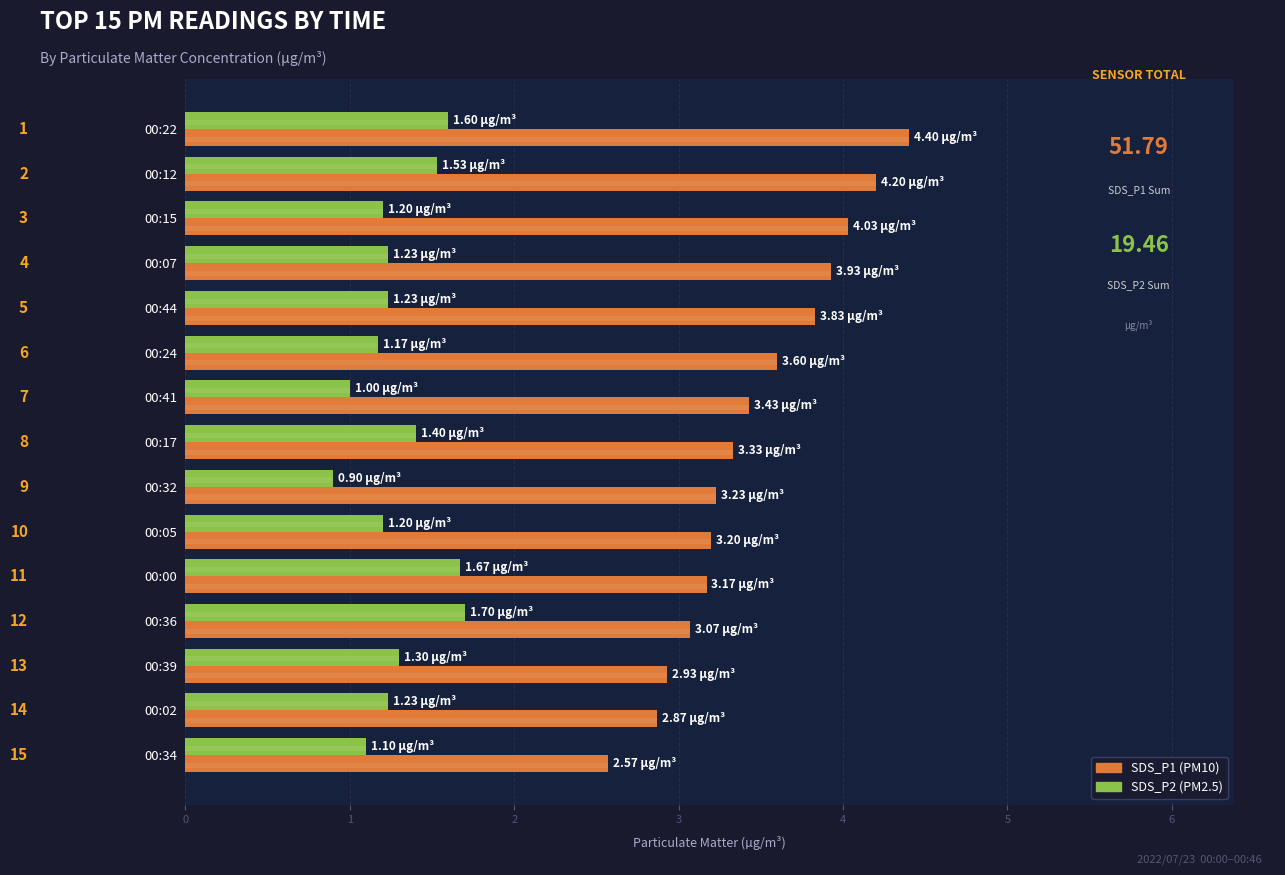

What is the highest value of the SDS_P2 series?

1.7